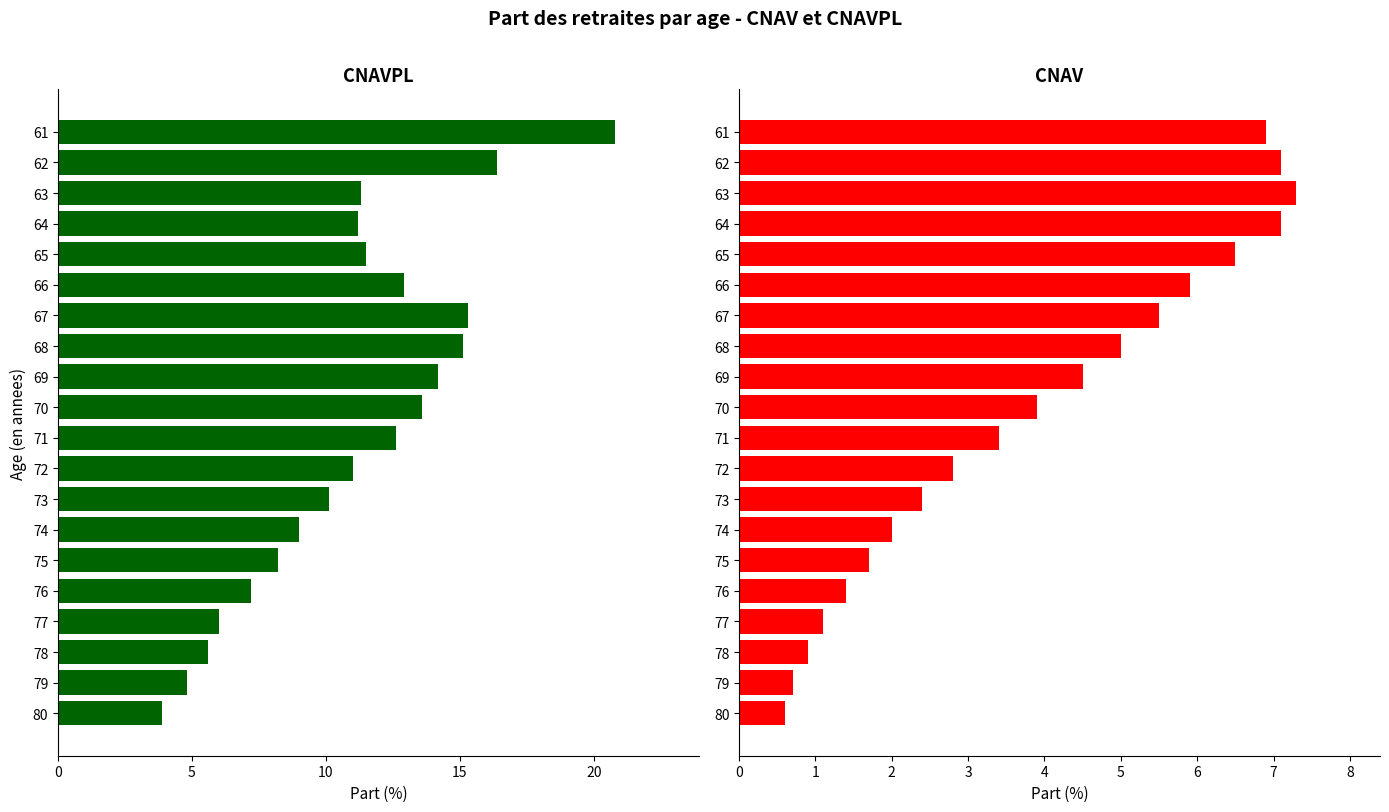

Which series has the largest total across all categories?

CNAVPL